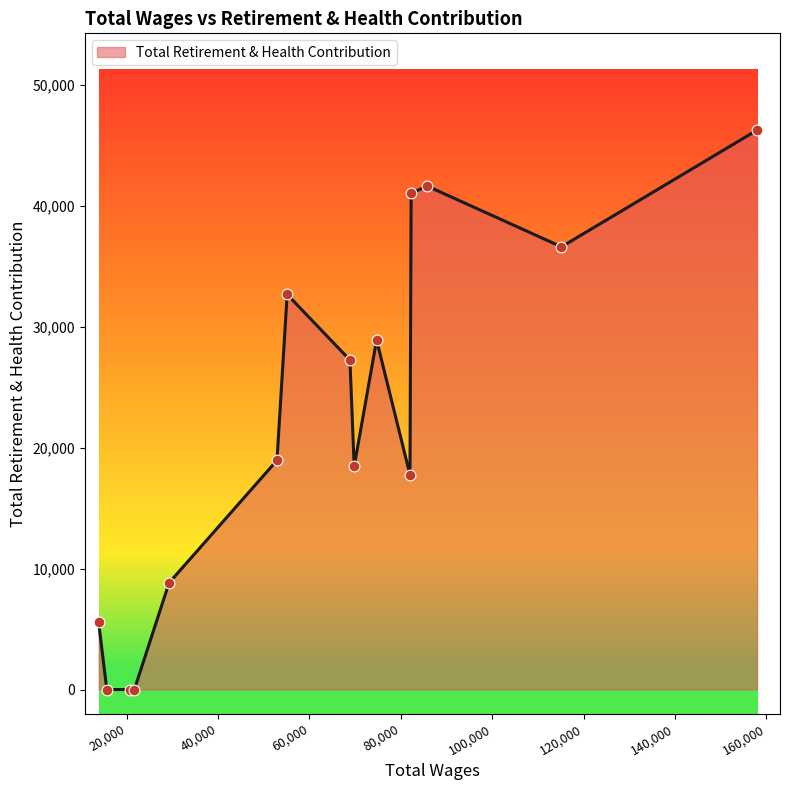

What is the maximum value shown in the chart?

46273